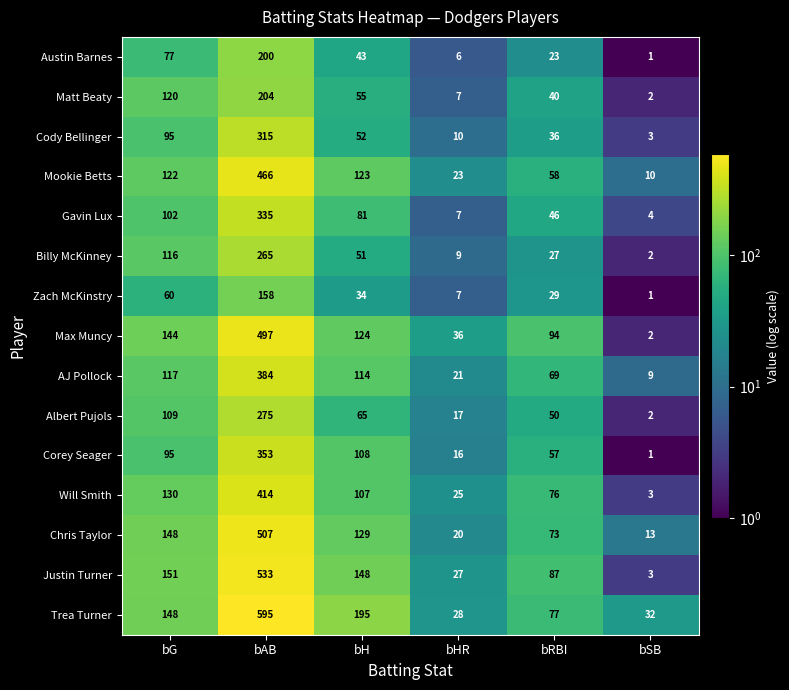

True or false: Max Muncy has a value of 497 at bAB.

True